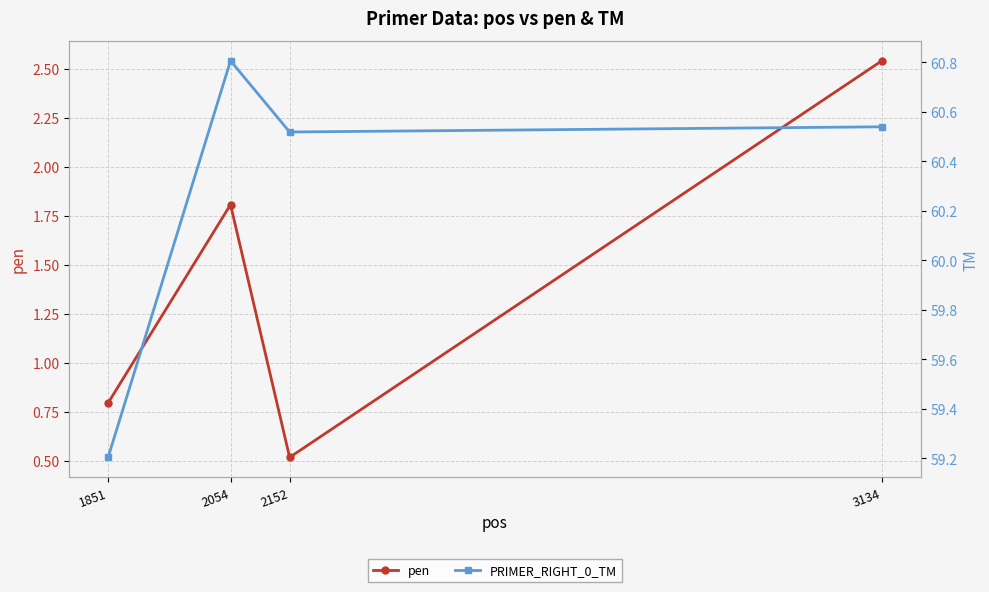

Where does the pen series first go above 1?

2054